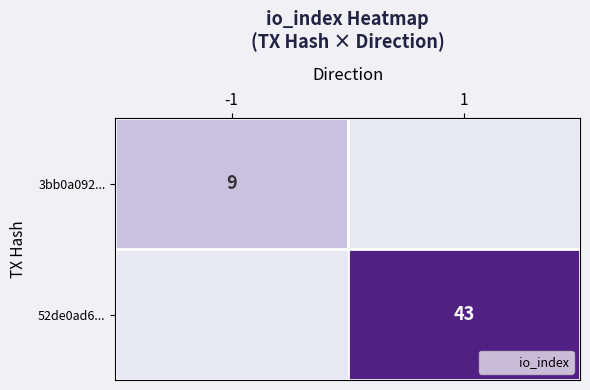

What is the spread (max minus min) of values at -1?

9